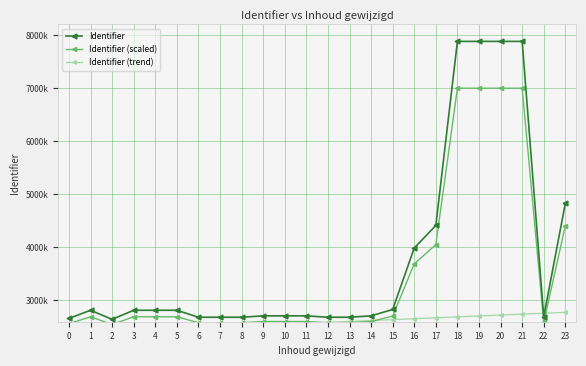

What is the difference between the Identifier (scaled) values at 3 and 18?

4304071.9